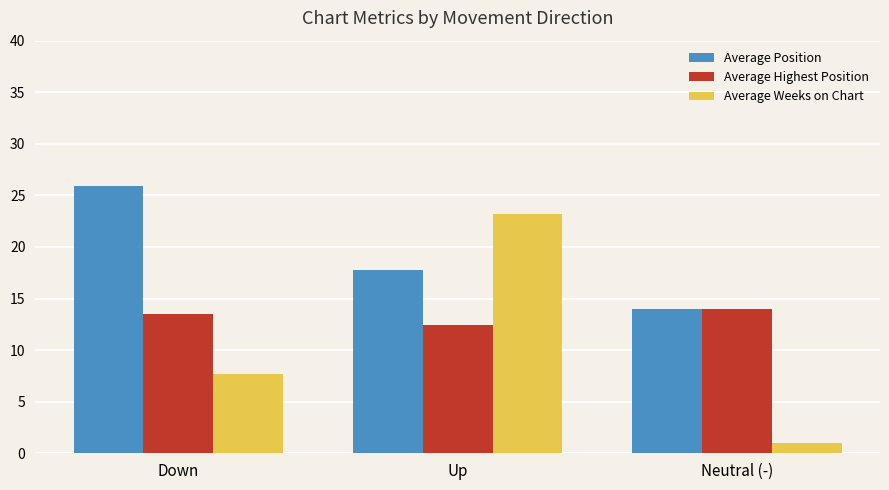

Which series changed the most between Up and Neutral (-)?

Average Weeks on Chart